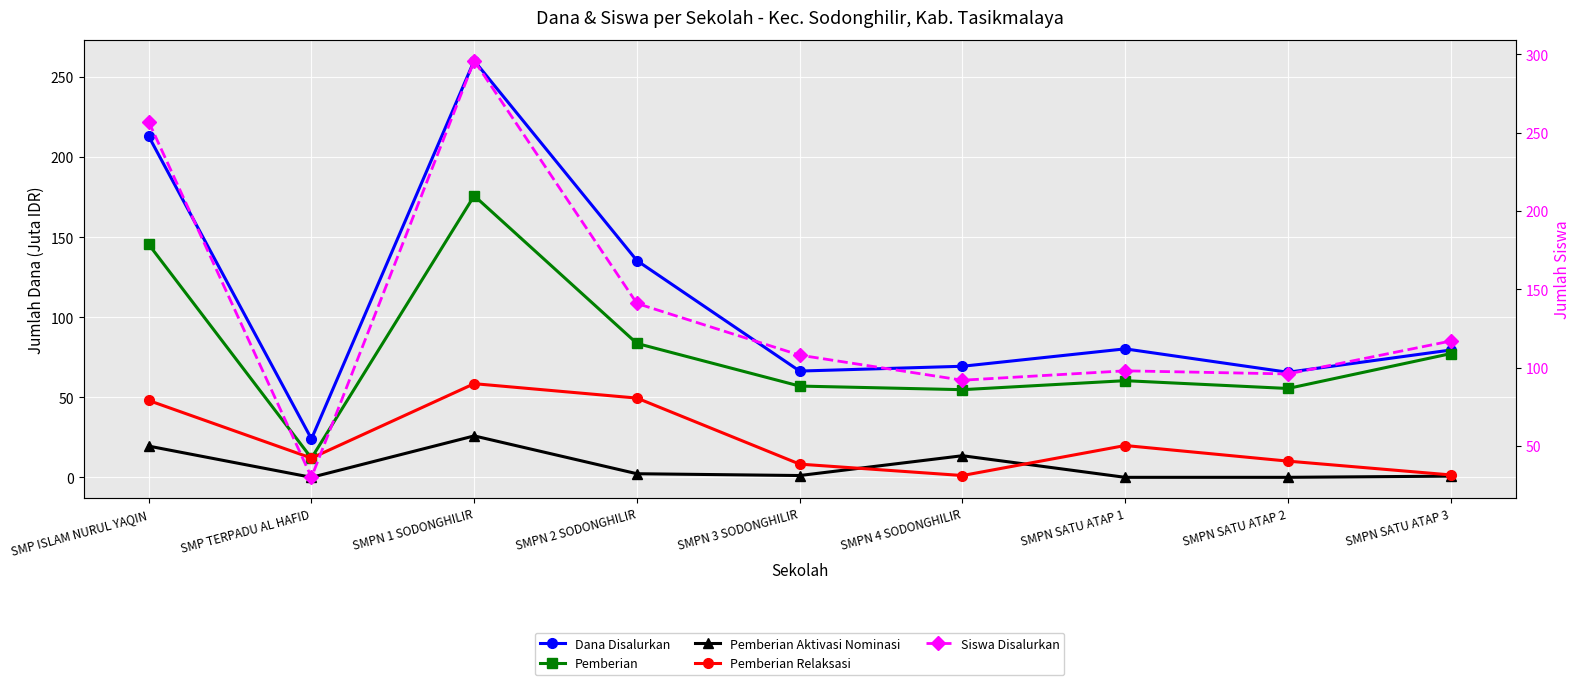

True or false: Pemberian Aktivasi Nominasi has more than 1 interior local peaks.

True